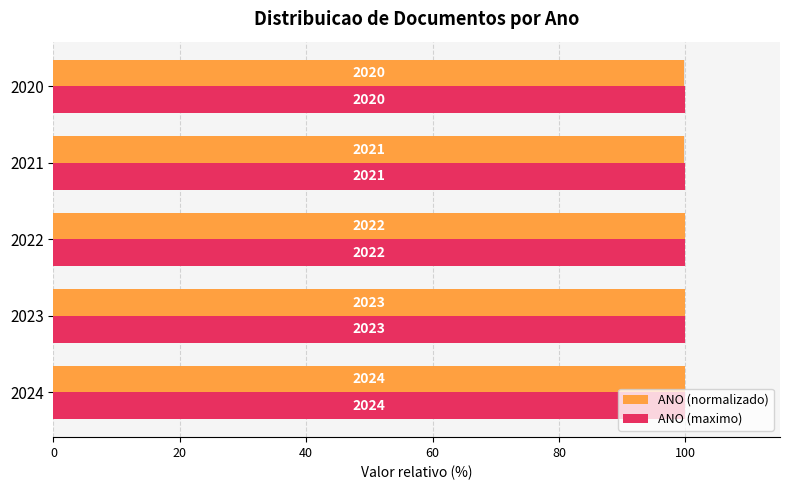

What is the average value of the ANO (normalizado) series?

99.9